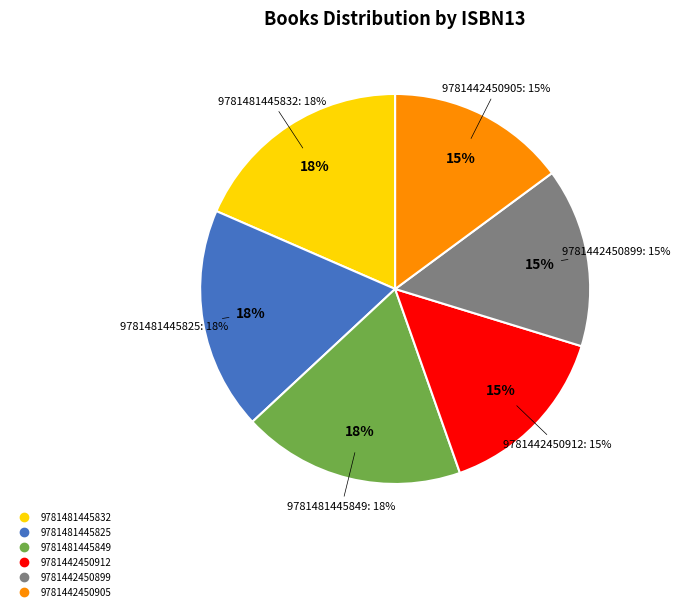

What percentage is the 9781442450905 slice, to the nearest percent?

15%